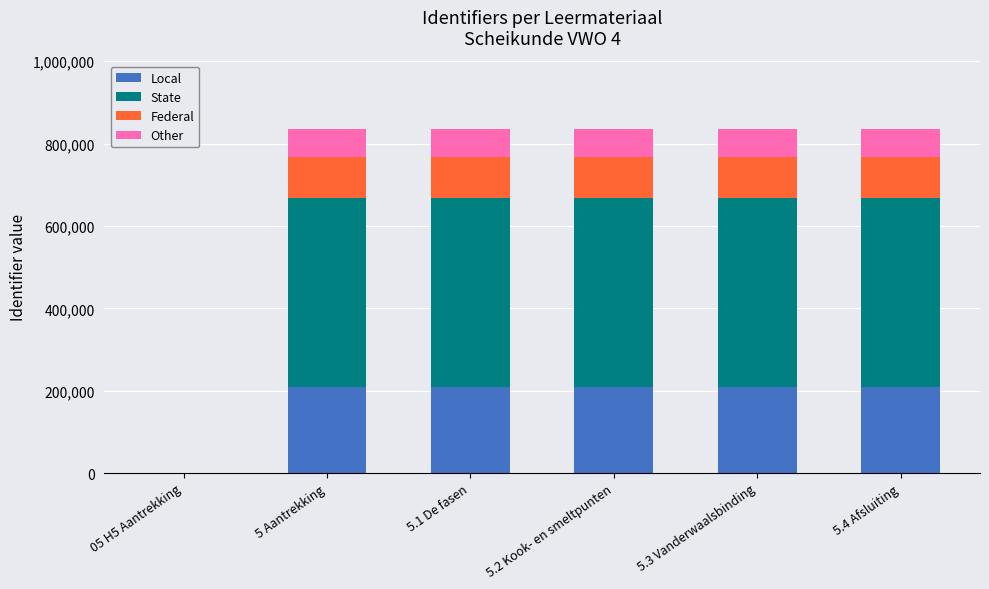

What is the total value across all series at 5.4 Afsluiting?

834896.0